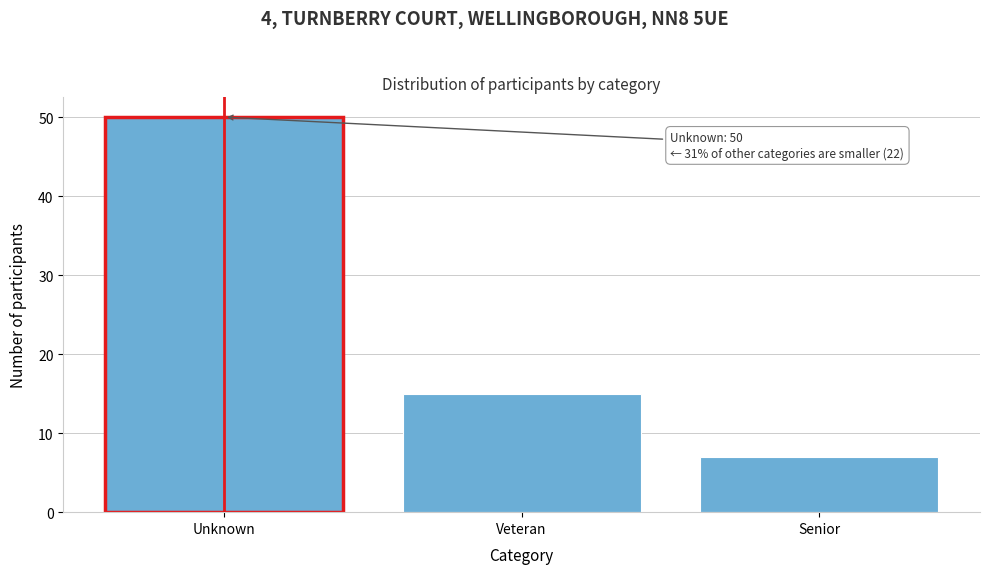

Reading left to right, list all the values displayed in this chart.

Unknown=50	Veteran=15	Senior=7